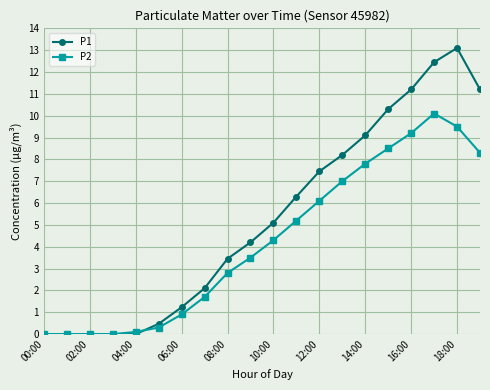

List the series in order of their peak value, lowest first.

P2, P1